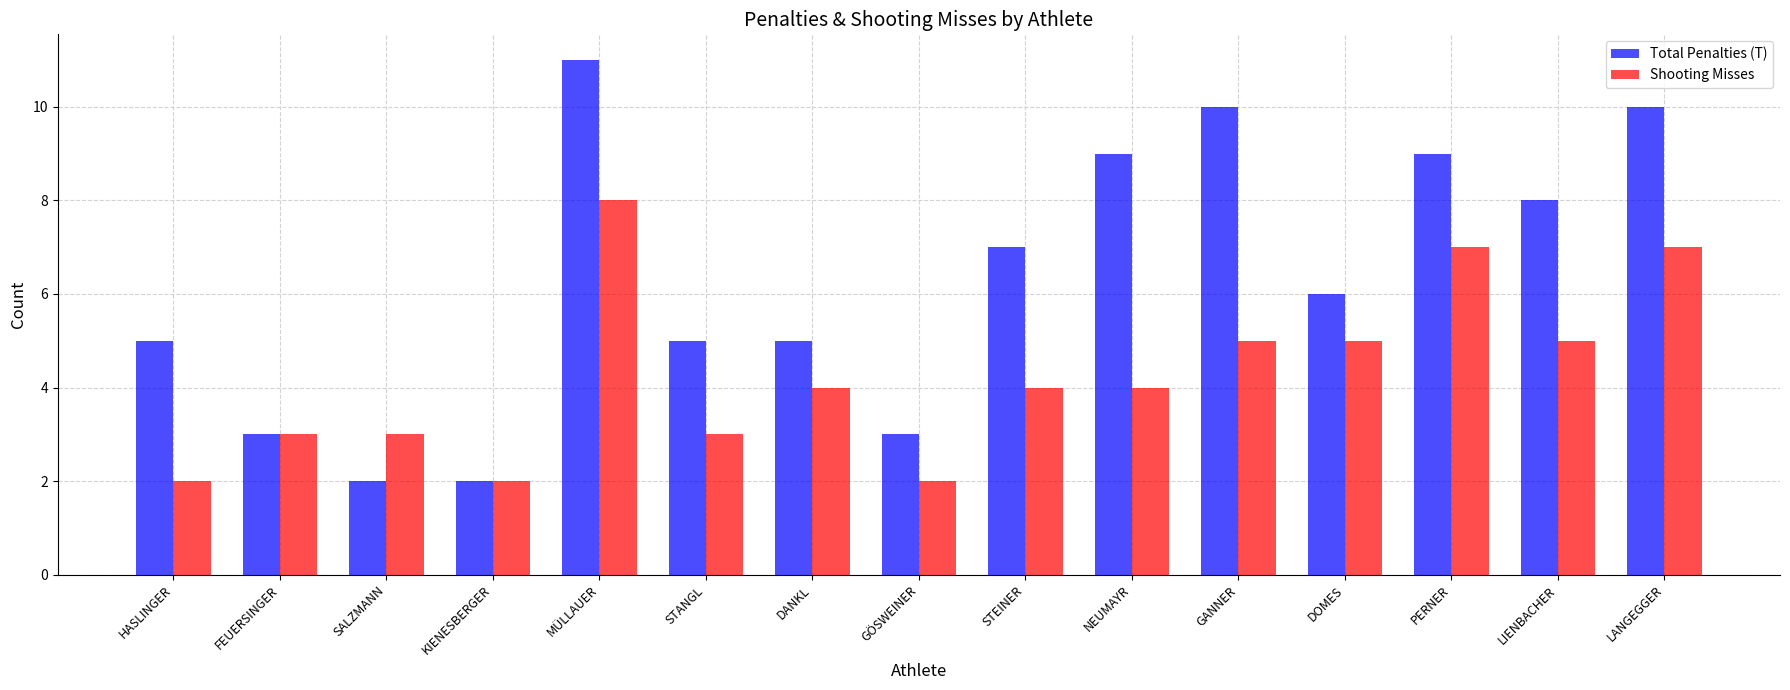

At which label does Shooting Misses reach its peak?

MÜLLAUER